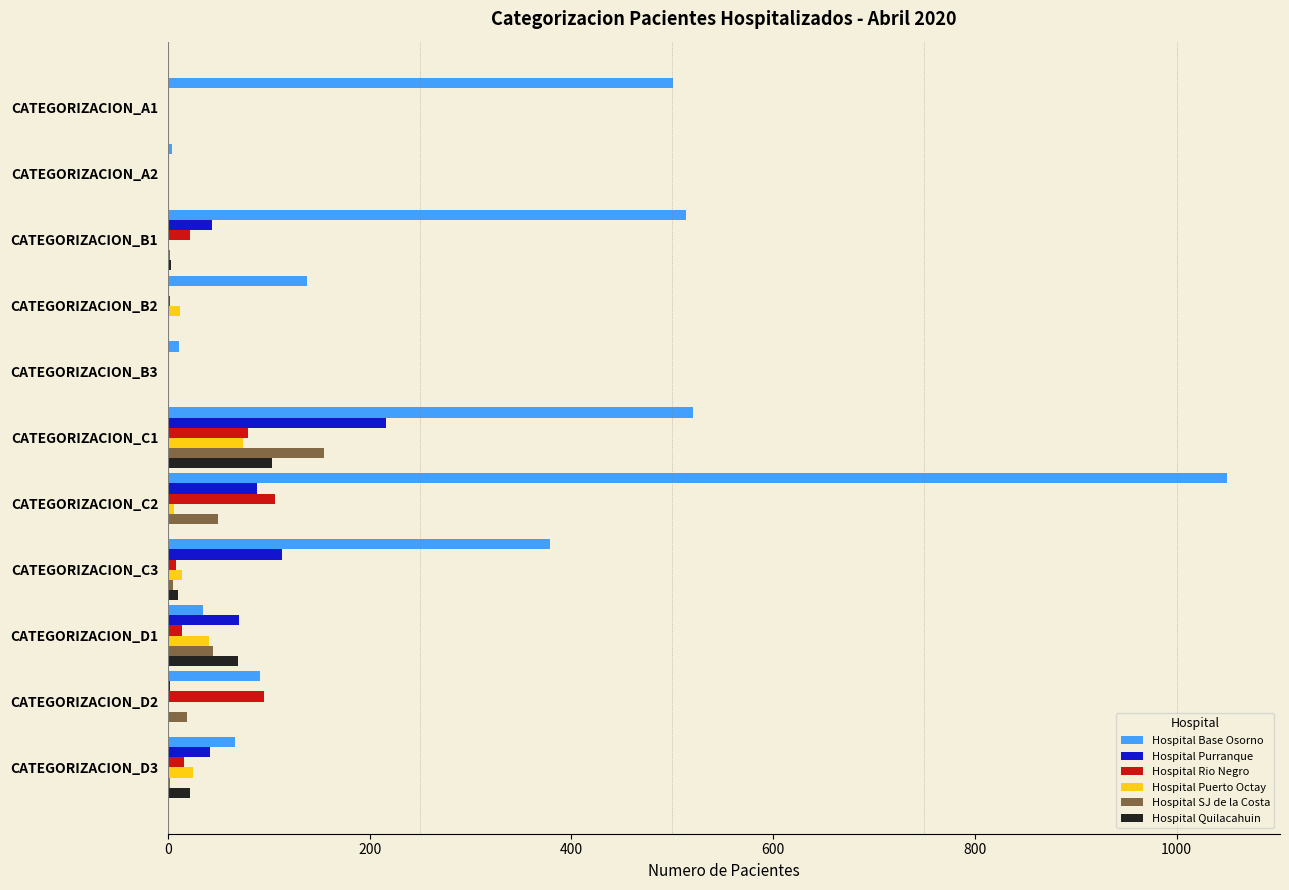

The value of Hospital Purranque at CATEGORIZACION_B2 is -110. True or false?

False